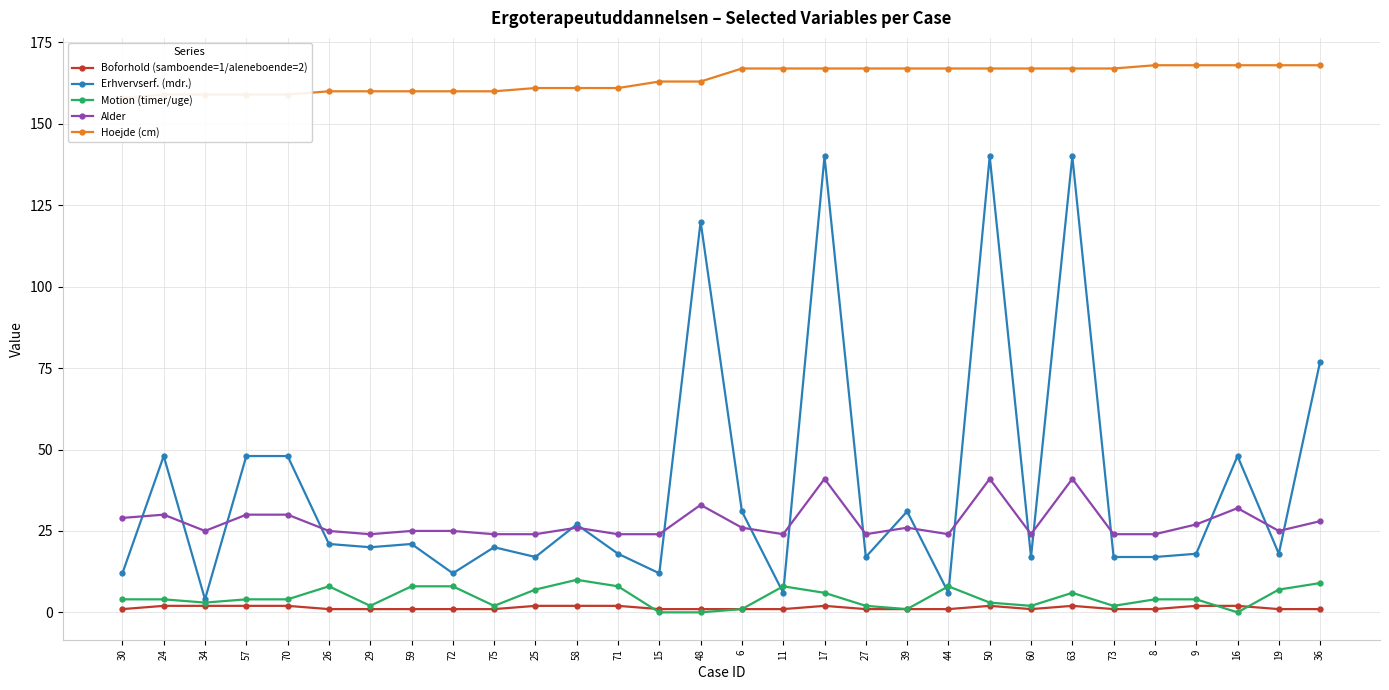

At which category does the chart reach its minimum across all series?

15